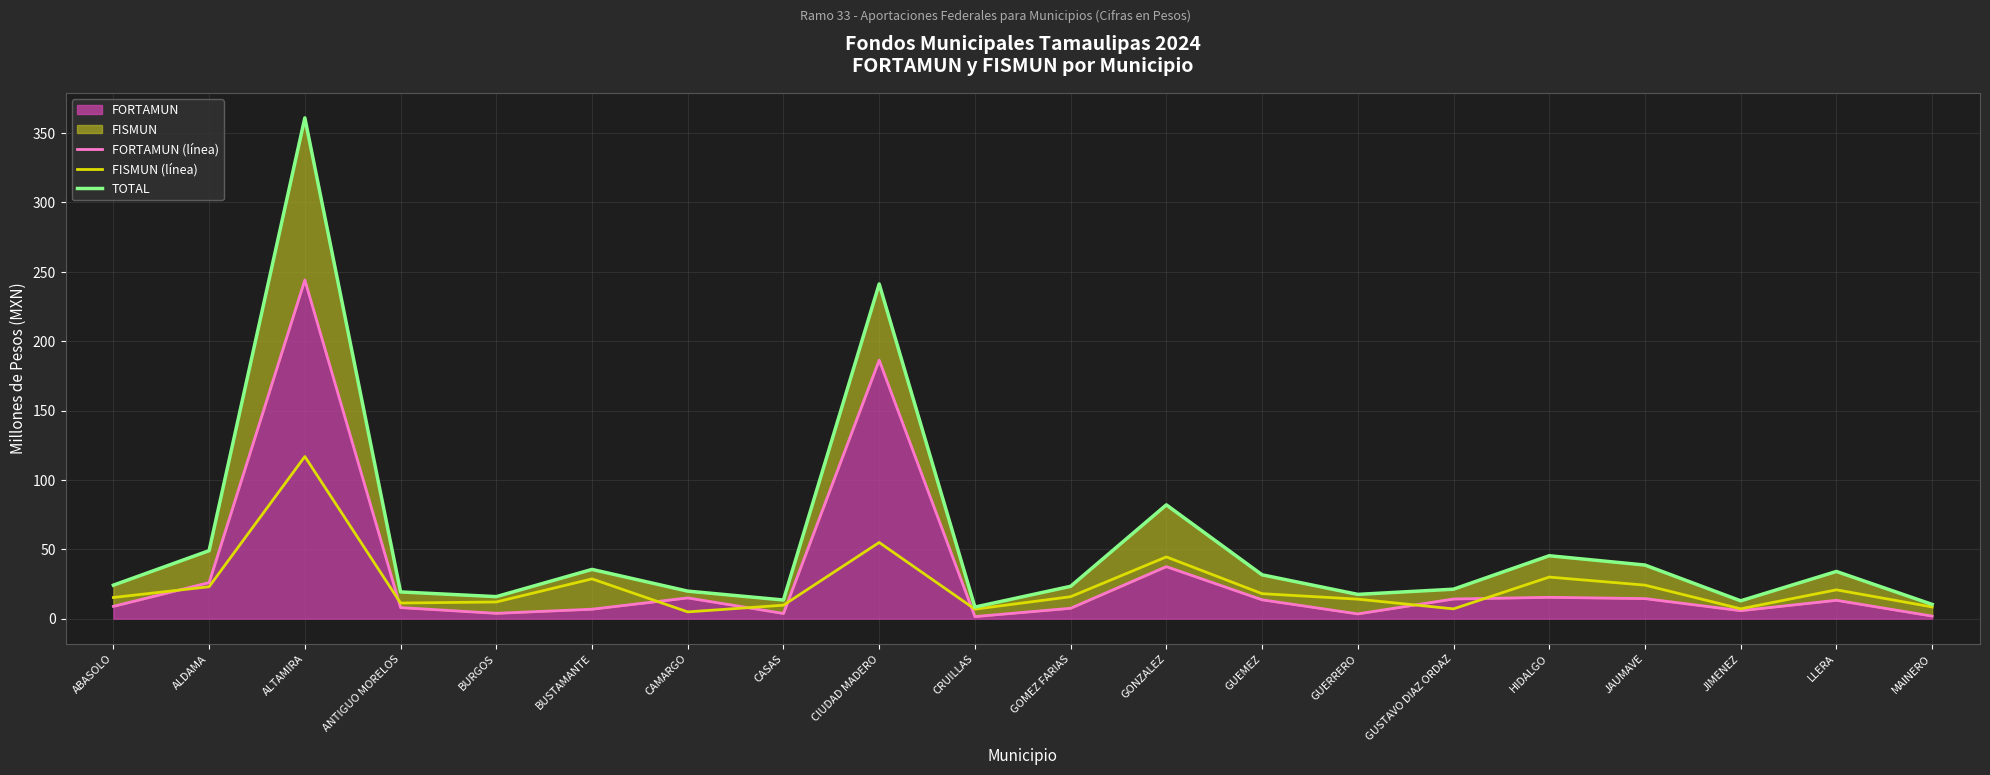

What is the difference between the FISMUN (línea) values at BURGOS and GOMEZ FARIAS?

3.8